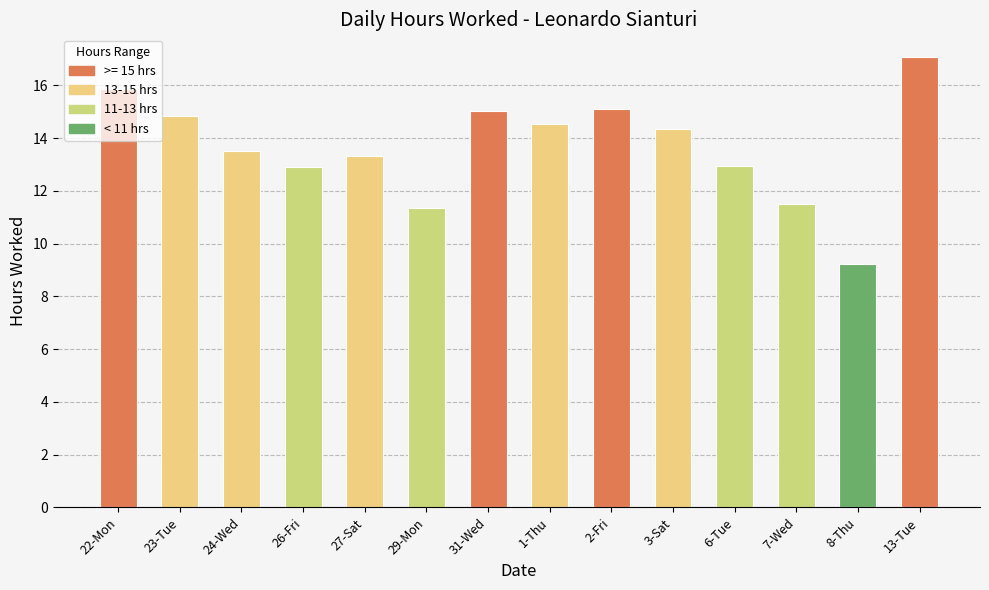

What is the label of the 4th bar from the right?

6-Tue